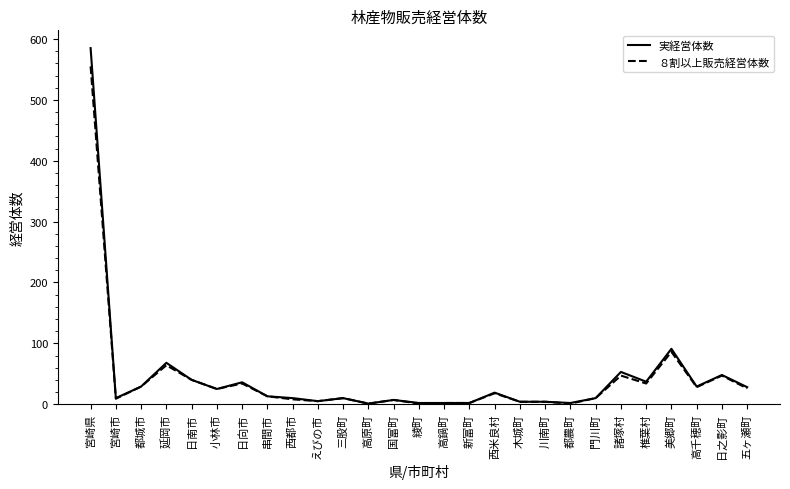

The ８割以上販売経営体数 series shows 4 at 木城町. True or false?

True